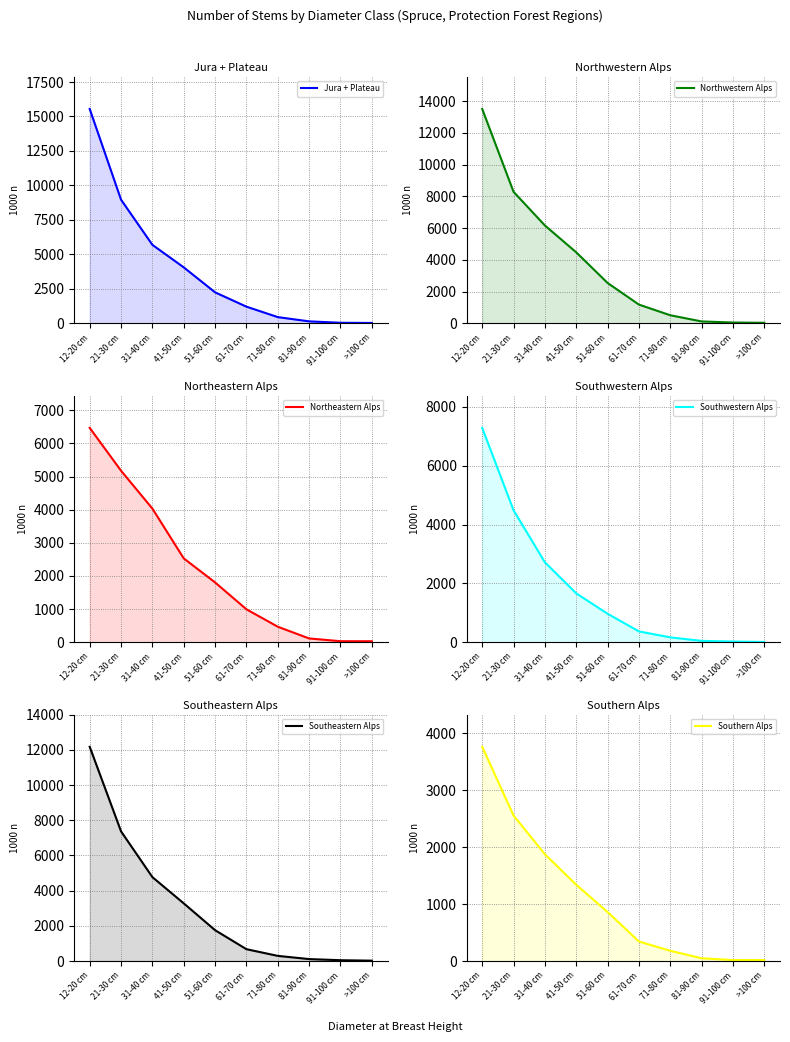

Reading right to left, extract all data points from this chart.

Jura + Plateau: 21	35	137	445	1203	2242	4054	5687	8962	15545
Northwestern Alps: 29	46	114	504	1175	2539	4468	6161	8282	13503
Northeastern Alps: 28	29	112	466	992	1803	2529	4032	5175	6469
Southwestern Alps: 7	22	43	163	366	966	1659	2714	4484	7285
Southeastern Alps: 23	49	113	295	675	1755	3279	4770	7370	12176
Southern Alps: 18	18	49	181	344	862	1341	1878	2558	3766